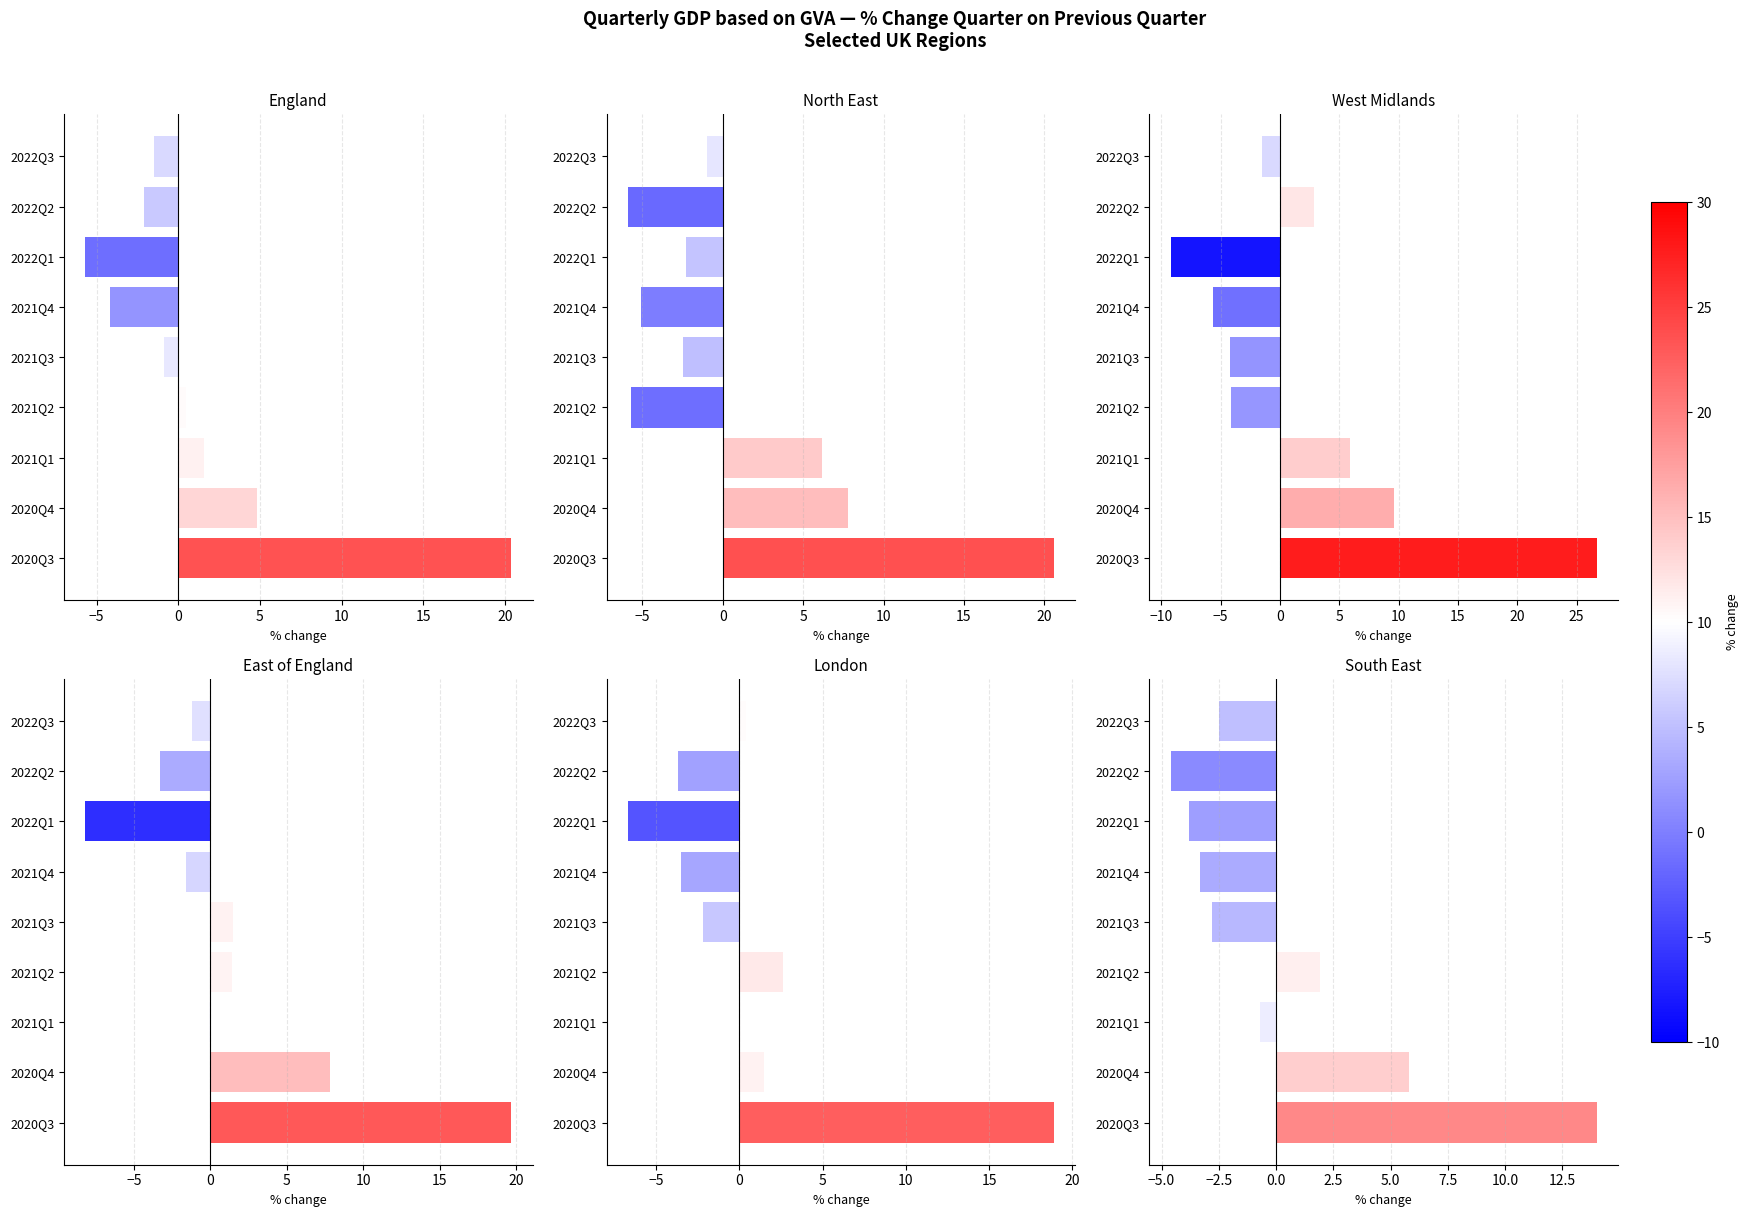

What is the greatest value displayed?

26.7